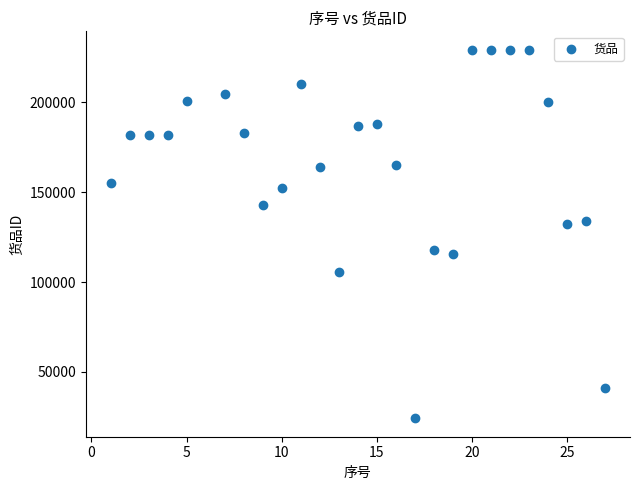

What is the range of Y values (max minus min)?

205175